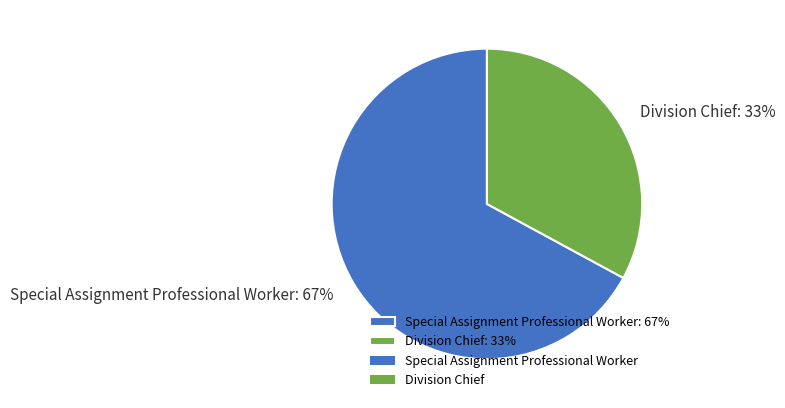

Is Special Assignment Professional Worker the majority of the pie?

Yes